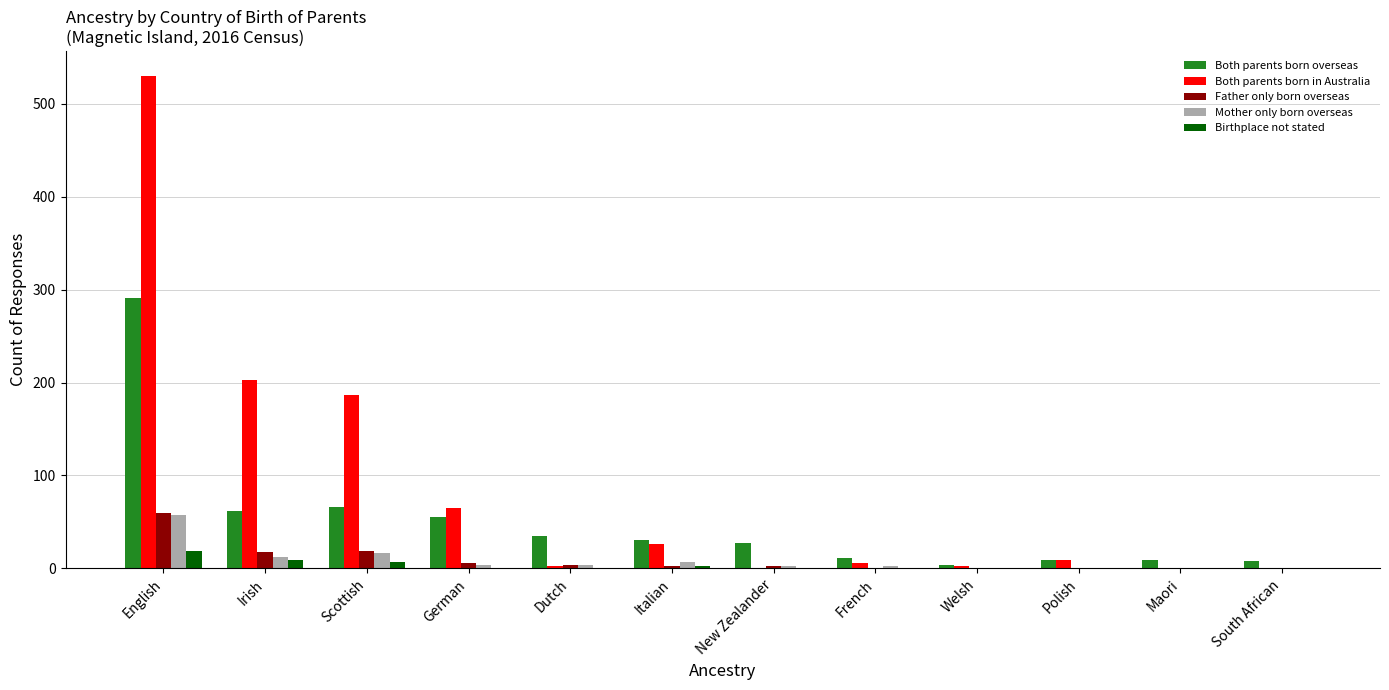

What is the difference between the Mother only born overseas values at Maori and English?

58